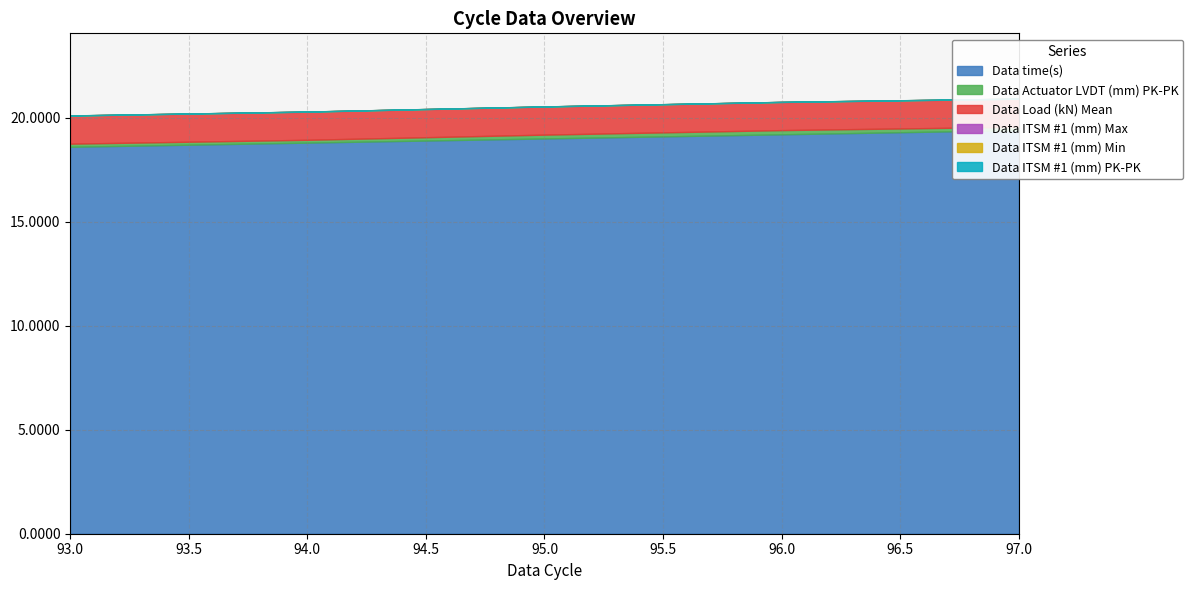

True or false: Data Load (kN) Mean and Data ITSM #1 (mm) PK-PK intersect in this chart.

False